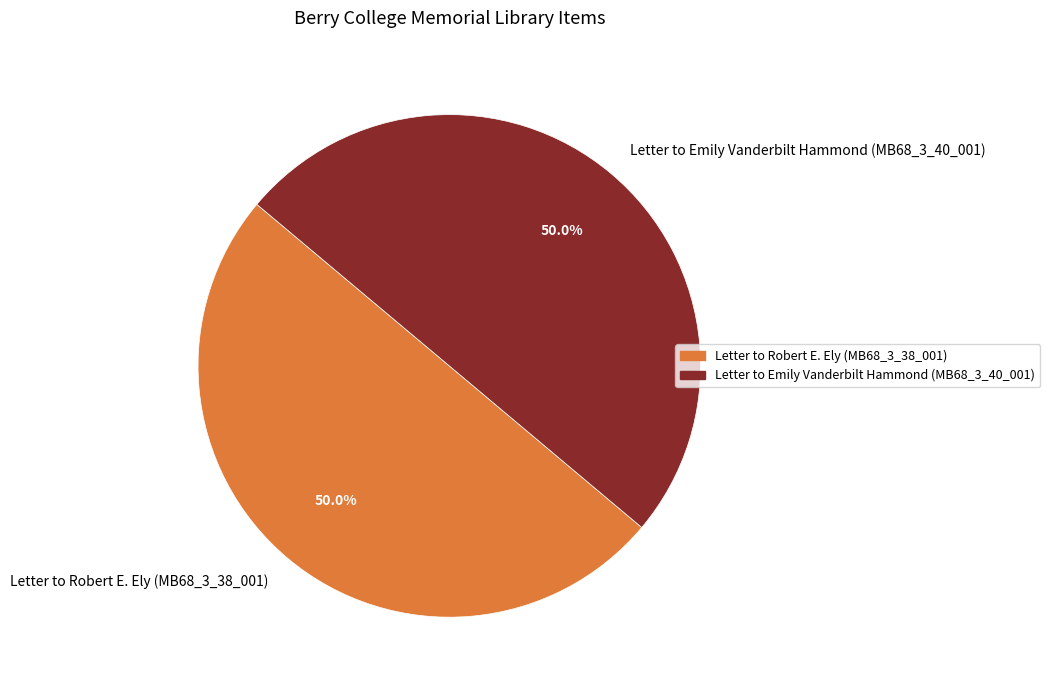

Is the sum of Letter to Emily Vanderbilt Hammond (MB68_3_40_001) and Letter to Robert E. Ely (MB68_3_38_001) greater than half?

Yes